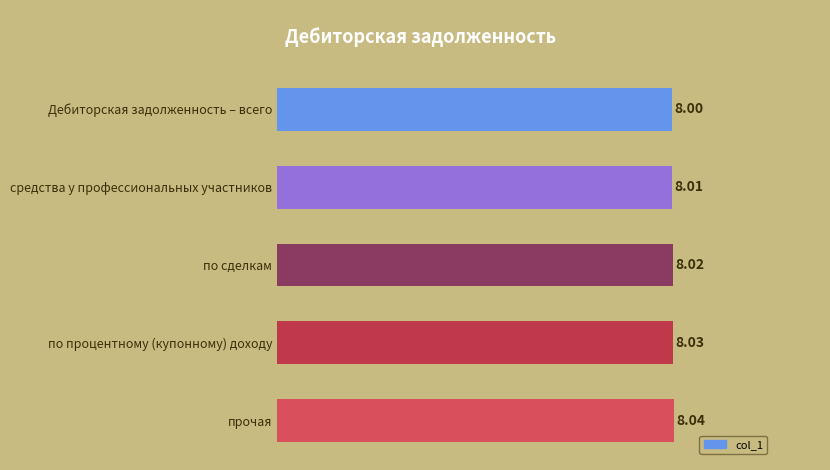

Does the chart contain stacked bars?

No